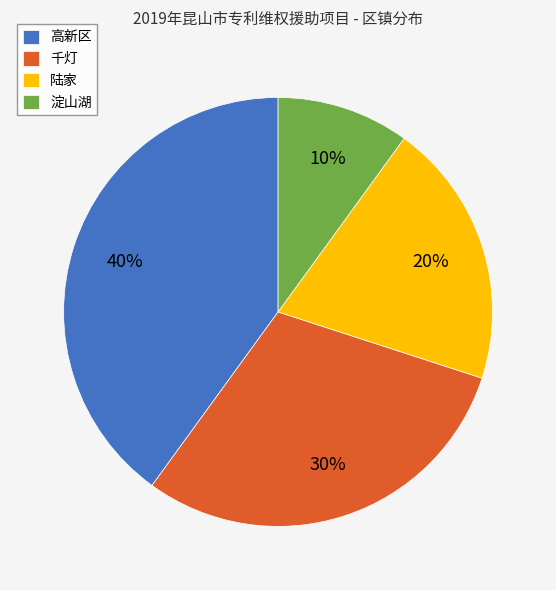

Which slice is the largest?

高新区